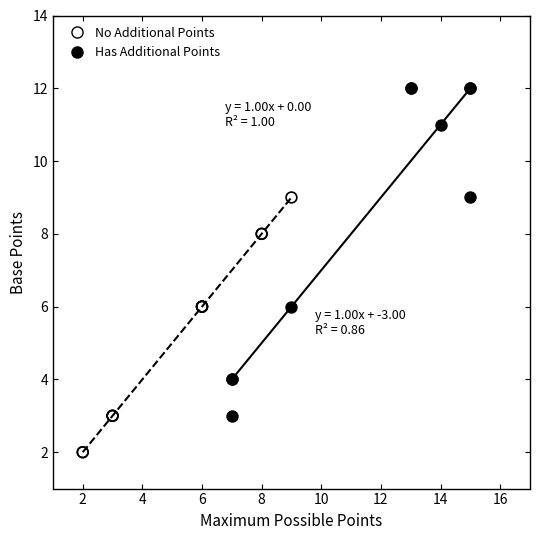

Which series reaches the maximum Y coordinate?

Has Additional Points